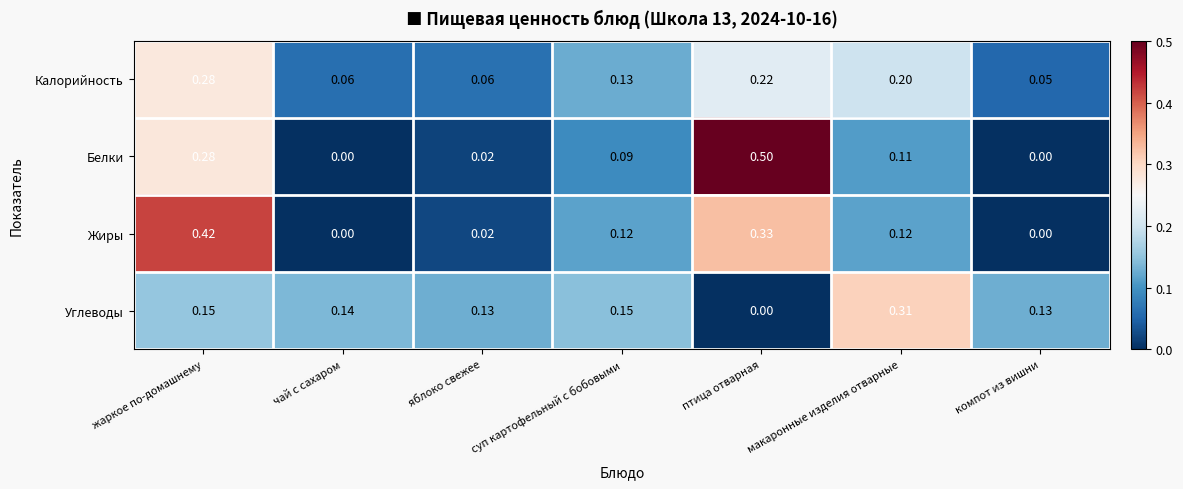

Which category has the highest value across all series?

птица отварная